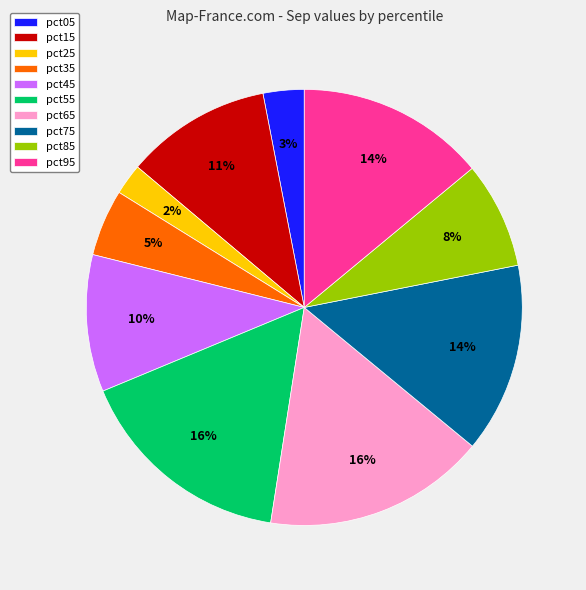

Does pct65 represent more than half of the total?

No